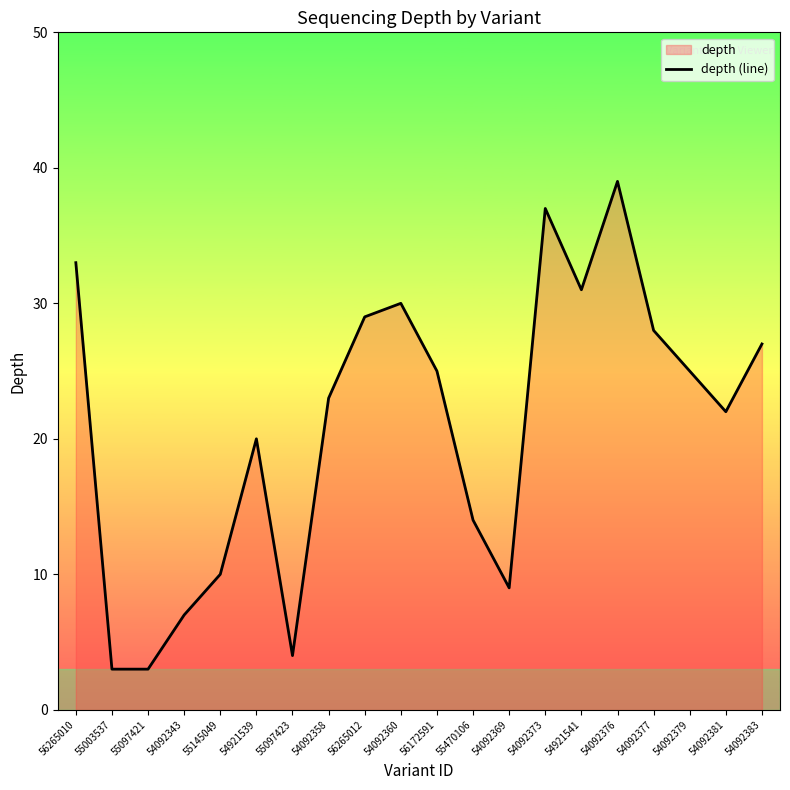

Reading left to right, transcribe all the data shown in this chart.

33	3	3	7	10	20	4	23	29	30	25	14	9	37	31	39	28	25	22	27